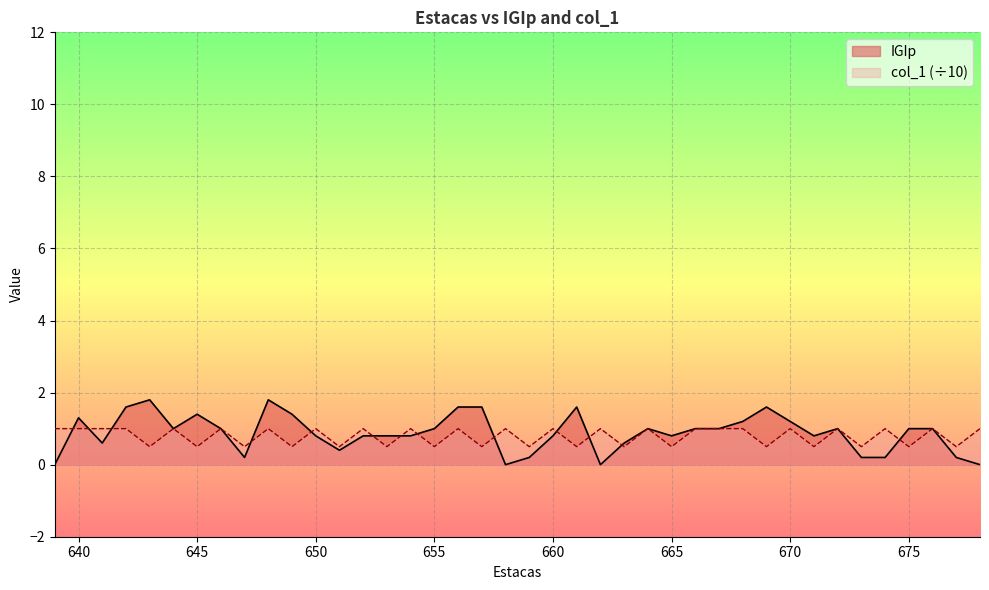

Reading right to left, list all the values displayed in this chart.

IGIp: 678=0.0	677=0.2	676=1.0	675=1.0	674=0.2	673=0.2	672=1.0	671=0.8	670=1.2	669=1.6	668=1.2	667=1.0	666=1.0	665=0.8	664=1.0	663=0.6	662=0.0	661=1.6	660=0.8	659=0.2	658=0.0	657=1.6	656=1.6	655=1.0	654=0.8	653=0.8	652=0.8	651=0.4	650=0.8	649=1.4	648=1.8	647=0.2	646=1.0	645=1.4	644=1.0	643=1.8	642=1.6	641=0.6	640=1.3	639=0.0
col_1_numeric: 678=1.0	677=0.5	676=1.0	675=0.5	674=1.0	673=0.5	672=1.0	671=0.5	670=1.0	669=0.5	668=1.0	667=1.0	666=1.0	665=0.5	664=1.0	663=0.5	662=1.0	661=0.5	660=1.0	659=0.5	658=1.0	657=0.5	656=1.0	655=0.5	654=1.0	653=0.5	652=1.0	651=0.5	650=1.0	649=0.5	648=1.0	647=0.5	646=1.0	645=0.5	644=1.0	643=0.5	642=1.0	641=1.0	640=1.0	639=1.0